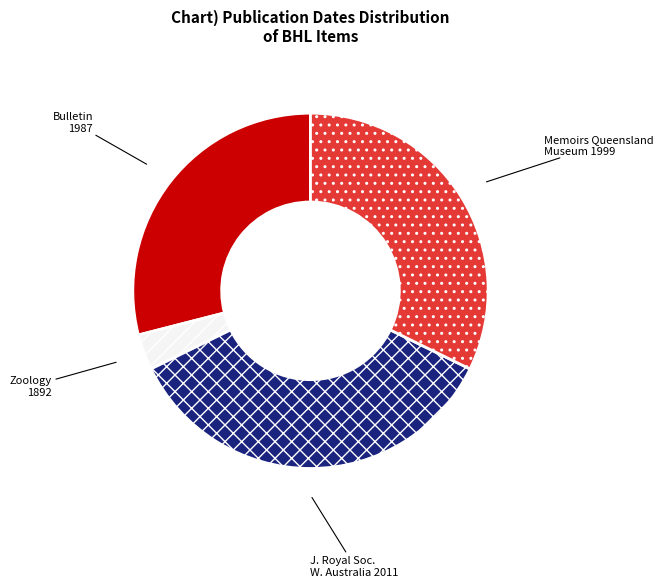

Is there a majority slice in this chart?

No